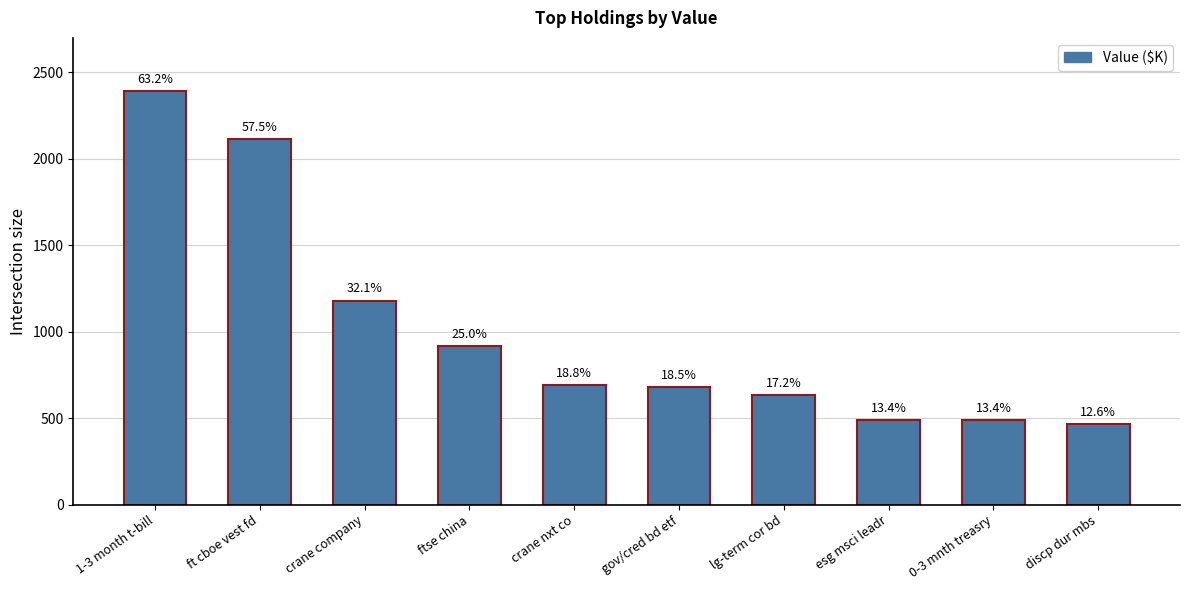

What is the ratio of the value at ft cboe vest fd to the value at crane nxt co?

3.1